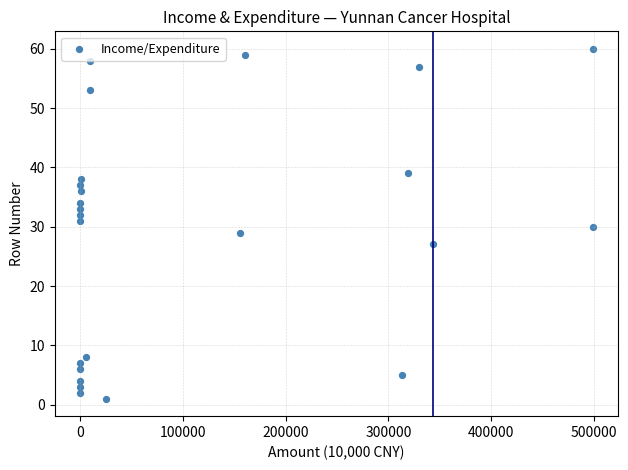

What is the range of Y values (max minus min)?

59